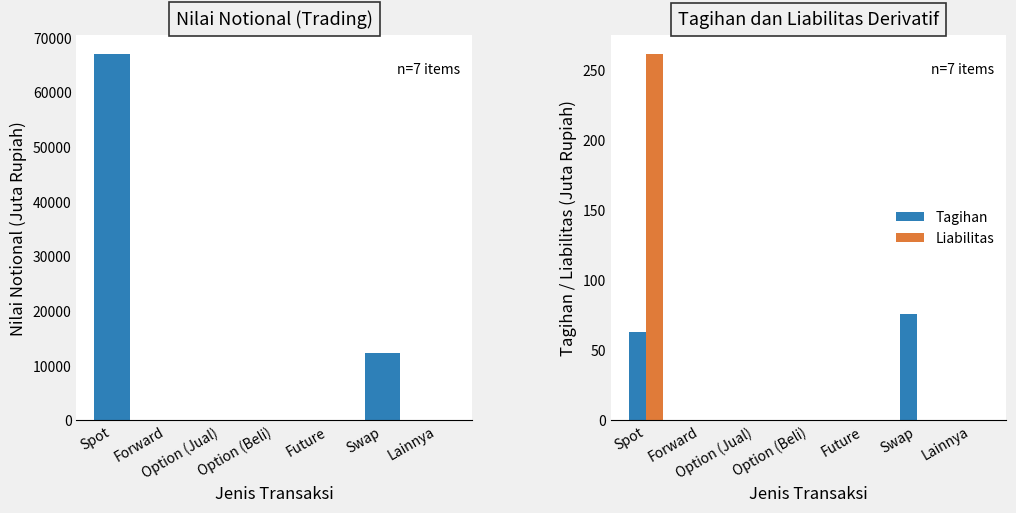

Count the number of data series in this chart.

3